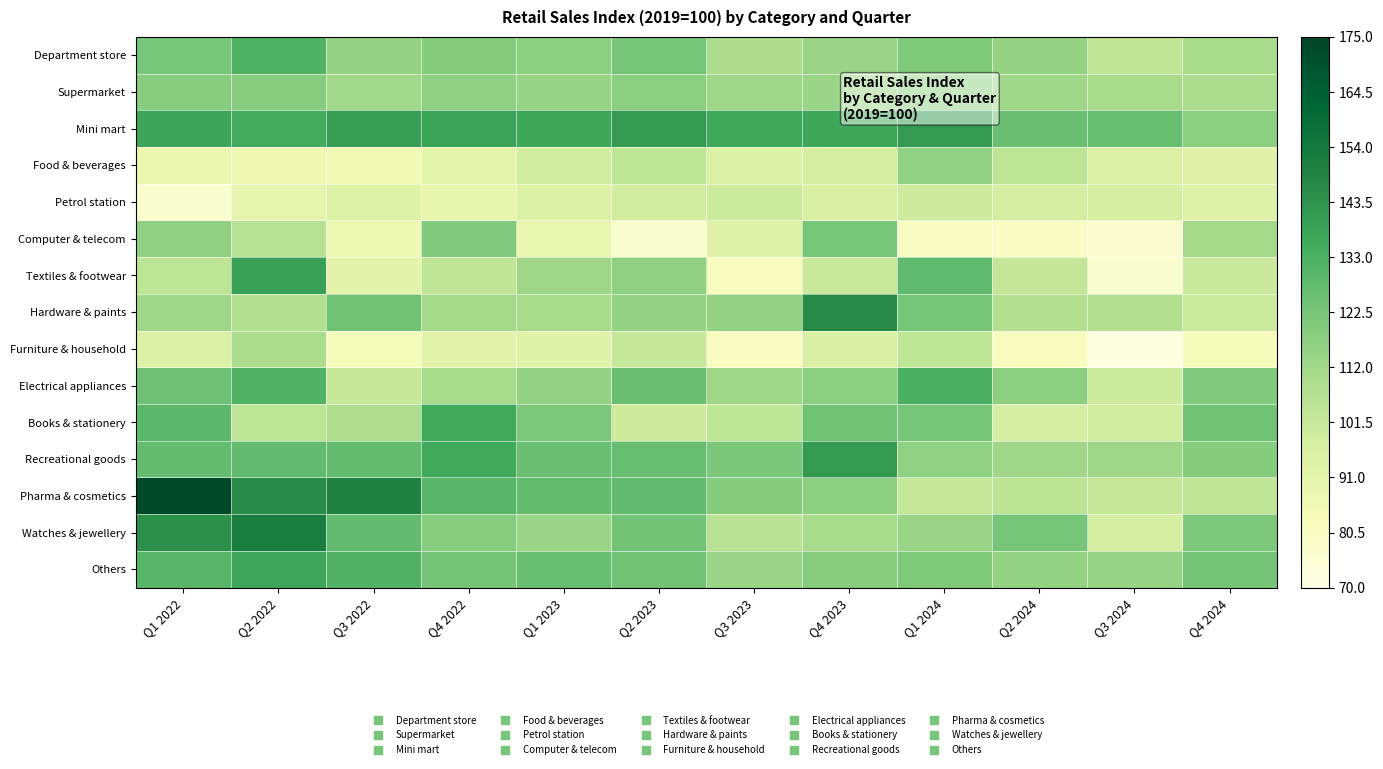

Reading left to right, extract all data points from this chart.

Department store: Q1 2022=122.5	Q2 2022=132.1	Q3 2022=115.3	Q4 2022=118.9	Q1 2023=117.2	Q2 2023=122.6	Q3 2023=108.6	Q4 2023=113.9	Q1 2024=120.7	Q2 2024=115.2	Q3 2024=103.5	Q4 2024=110.2
Supermarket: Q1 2022=118.7	Q2 2022=118.8	Q3 2022=112.1	Q4 2022=116.4	Q1 2023=115.1	Q2 2023=117.8	Q3 2023=113.0	Q4 2023=113.7	Q1 2024=116.2	Q2 2024=112.6	Q3 2024=110.3	Q4 2024=109.4
Mini mart: Q1 2022=137.4	Q2 2022=135.1	Q3 2022=139.4	Q4 2022=138.0	Q1 2023=136.6	Q2 2023=141.2	Q3 2023=136.4	Q4 2023=136.8	Q1 2024=141.3	Q2 2024=125.6	Q3 2024=126.3	Q4 2024=118.0
Food & beverages: Q1 2022=88.4	Q2 2022=86.8	Q3 2022=85.7	Q4 2022=91.6	Q1 2023=99.0	Q2 2023=103.9	Q3 2023=95.4	Q4 2023=97.4	Q1 2024=116.2	Q2 2024=104.2	Q3 2024=94.3	Q4 2024=92.3
Petrol station: Q1 2022=77.0	Q2 2022=90.4	Q3 2022=94.0	Q4 2022=89.8	Q1 2023=95.4	Q2 2023=98.3	Q3 2023=100.3	Q4 2023=96.1	Q1 2024=99.3	Q2 2024=97.4	Q3 2024=97.3	Q4 2024=93.3
Computer & telecom: Q1 2022=116.7	Q2 2022=105.8	Q3 2022=87.6	Q4 2022=119.8	Q1 2023=88.6	Q2 2023=76.9	Q3 2023=93.0	Q4 2023=122.2	Q1 2024=79.7	Q2 2024=79.7	Q3 2024=76.0	Q4 2024=111.7
Textiles & footwear: Q1 2022=104.1	Q2 2022=138.6	Q3 2022=92.0	Q4 2022=103.4	Q1 2023=112.8	Q2 2023=116.5	Q3 2023=81.3	Q4 2023=101.1	Q1 2024=127.9	Q2 2024=102.6	Q3 2024=77.3	Q4 2024=100.7
Hardware & paints: Q1 2022=112.7	Q2 2022=107.9	Q3 2022=124.3	Q4 2022=111.8	Q1 2023=110.6	Q2 2023=115.2	Q3 2023=115.2	Q4 2023=146.7	Q1 2024=122.6	Q2 2024=108.0	Q3 2024=107.8	Q4 2024=100.3
Furniture & household: Q1 2022=94.5	Q2 2022=109.5	Q3 2022=83.6	Q4 2022=91.9	Q1 2023=92.6	Q2 2023=101.6	Q3 2023=80.8	Q4 2023=95.6	Q1 2024=103.7	Q2 2024=81.9	Q3 2024=71.4	Q4 2024=83.9
Electrical appliances: Q1 2022=124.7	Q2 2022=131.5	Q3 2022=101.5	Q4 2022=110.3	Q1 2023=115.3	Q2 2023=126.0	Q3 2023=112.8	Q4 2023=117.5	Q1 2024=133.3	Q2 2024=117.5	Q3 2024=99.8	Q4 2024=120.0
Books & stationery: Q1 2022=129.1	Q2 2022=104.1	Q3 2022=108.2	Q4 2022=136.0	Q1 2023=121.1	Q2 2023=99.2	Q3 2023=103.8	Q4 2023=124.4	Q1 2024=122.6	Q2 2024=97.2	Q3 2024=98.9	Q4 2024=124.5
Recreational goods: Q1 2022=127.4	Q2 2022=127.8	Q3 2022=127.1	Q4 2022=136.0	Q1 2023=125.6	Q2 2023=126.2	Q3 2023=121.6	Q4 2023=141.1	Q1 2024=116.2	Q2 2024=112.6	Q3 2024=112.8	Q4 2024=119.0
Pharma & cosmetics: Q1 2022=173.7	Q2 2022=146.1	Q3 2022=150.3	Q4 2022=130.6	Q1 2023=127.1	Q2 2023=127.5	Q3 2023=119.0	Q4 2023=117.5	Q1 2024=102.3	Q2 2024=104.8	Q3 2024=101.9	Q4 2024=103.4
Watches & jewellery: Q1 2022=144.3	Q2 2022=151.8	Q3 2022=127.7	Q4 2022=118.7	Q1 2023=113.8	Q2 2023=123.7	Q3 2023=105.3	Q4 2023=110.5	Q1 2024=113.9	Q2 2024=122.8	Q3 2024=97.1	Q4 2024=121.3
Others: Q1 2022=130.7	Q2 2022=136.9	Q3 2022=131.2	Q4 2022=123.2	Q1 2023=126.3	Q2 2023=123.3	Q3 2023=113.7	Q4 2023=118.7	Q1 2024=120.8	Q2 2024=115.6	Q3 2024=114.7	Q4 2024=123.3